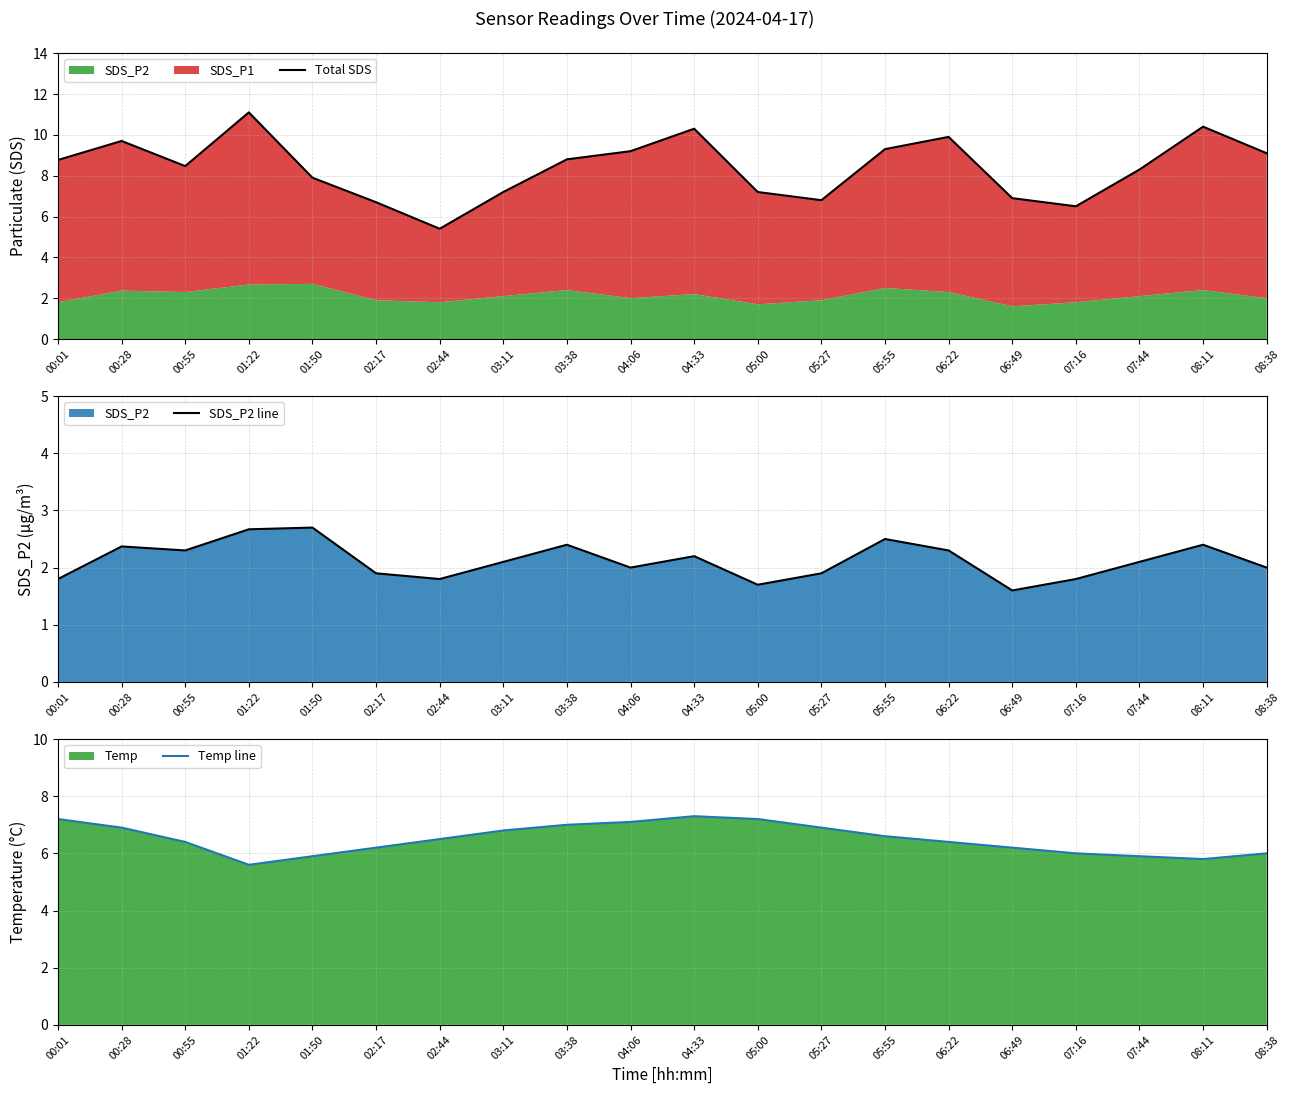

What is the difference between the Total SDS values at 00:01 and 08:38?

0.3